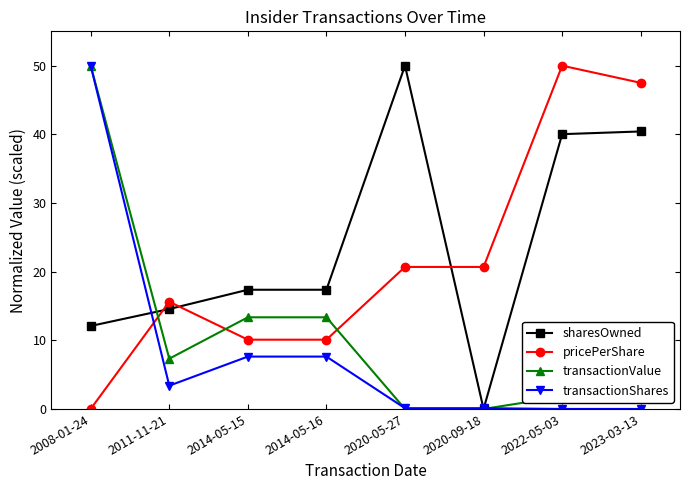

The transactionShares series shows 7.6 at 2014-05-16. True or false?

True